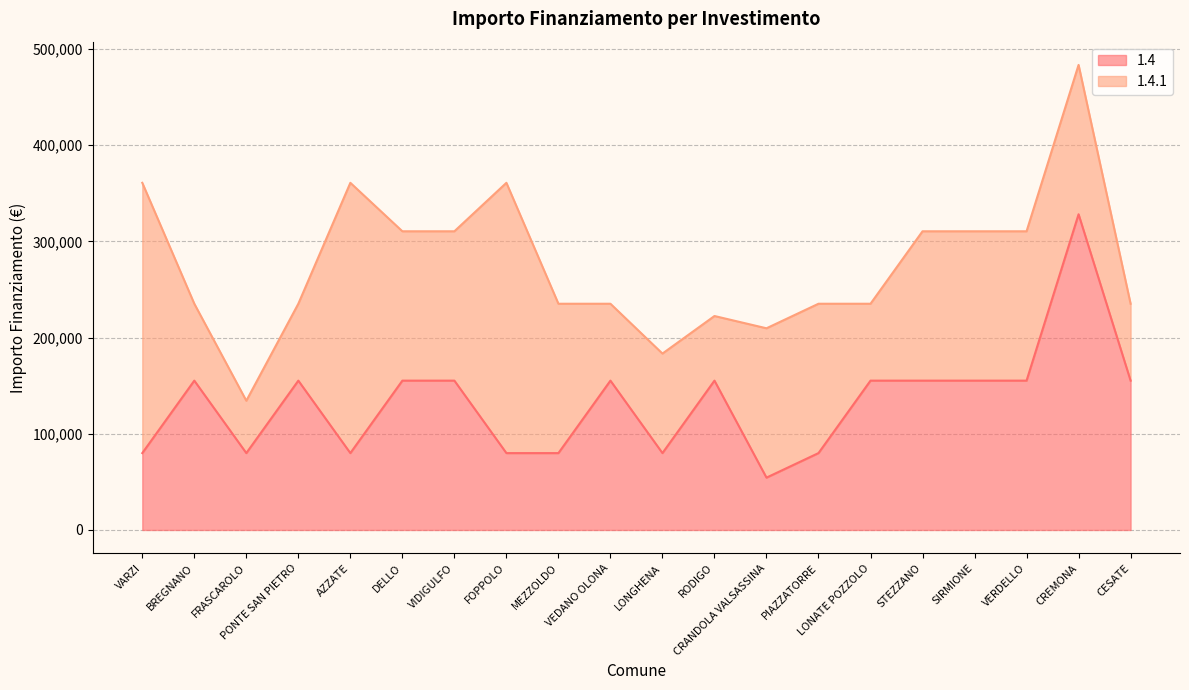

Reading left to right, what are all the values shown in this chart?

79922	155234	79922	155234	79922	155234	155234	79922	79922	155234	79922	155234	54412	79922	155234	155234	155234	155234	328160	155234